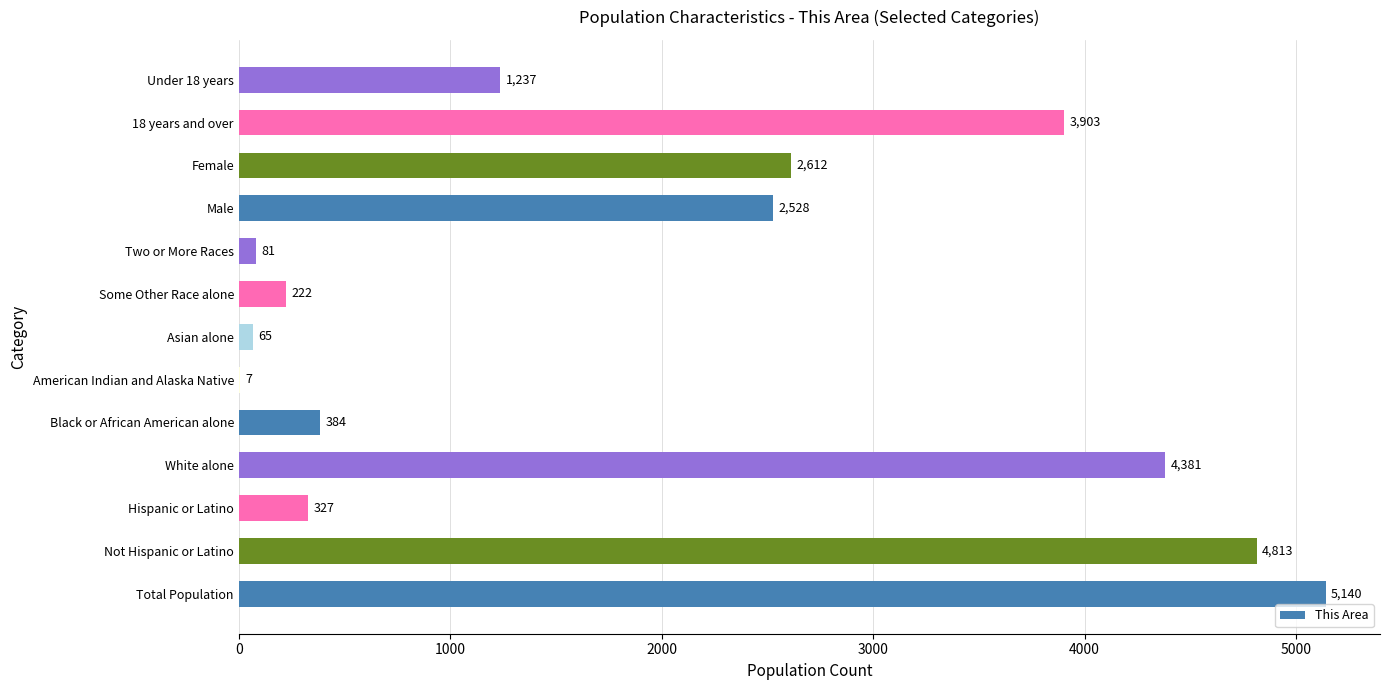

Which category has the highest value across all series?

Total Population